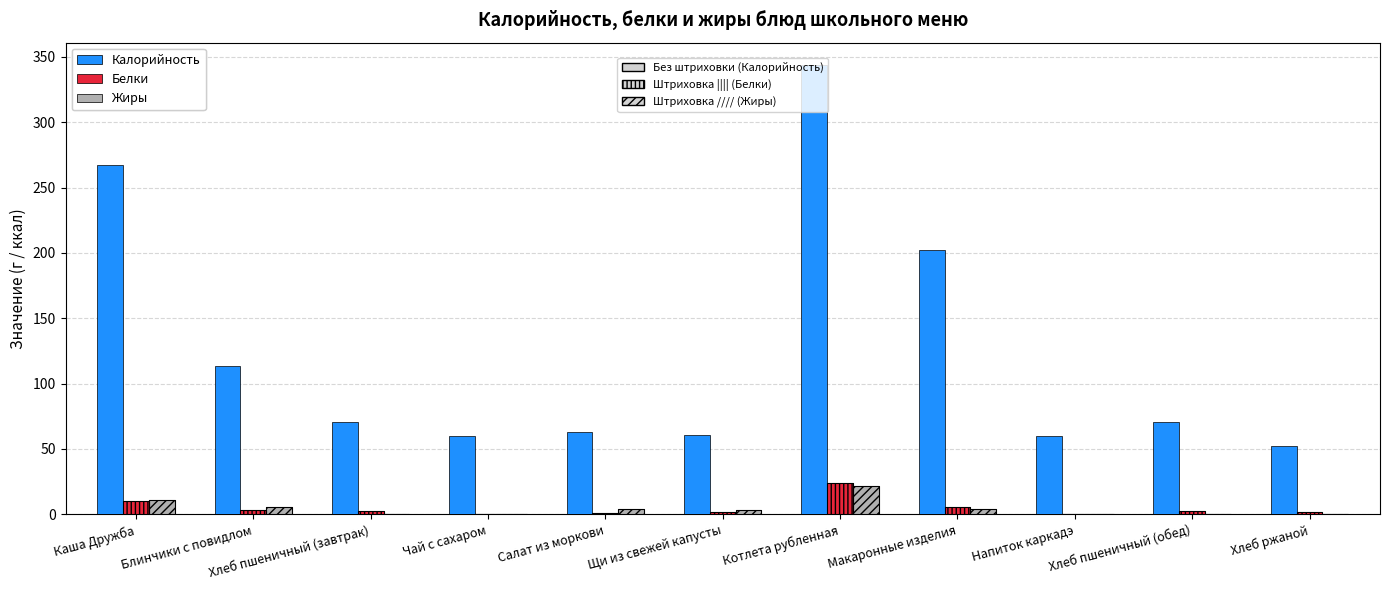

The Калорийность series shows 104.6 at Хлеб пшеничный (обед). True or false?

False